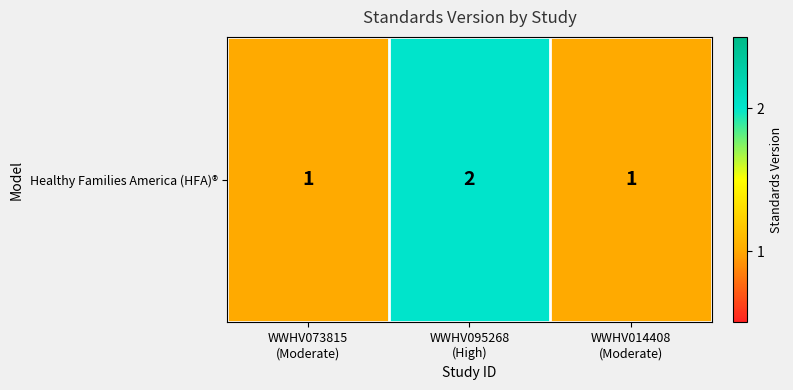

Reading right to left, extract all data points from this chart.

1	2	1